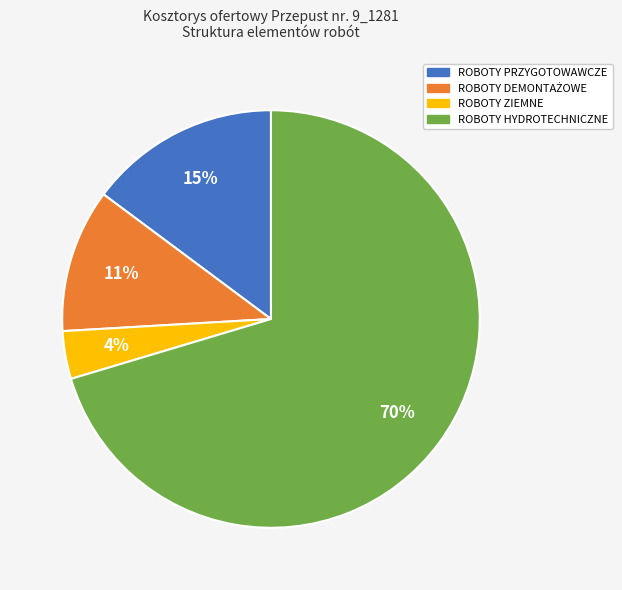

How many segments does this pie chart have?

4